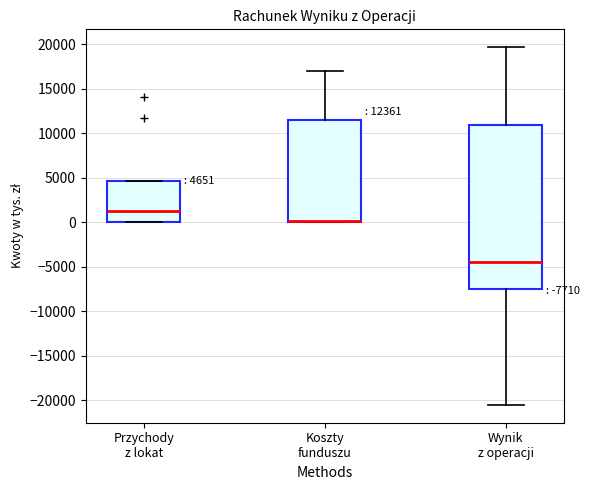

Which box is the tallest, from its lower edge to its upper edge?

Wynik z operacji